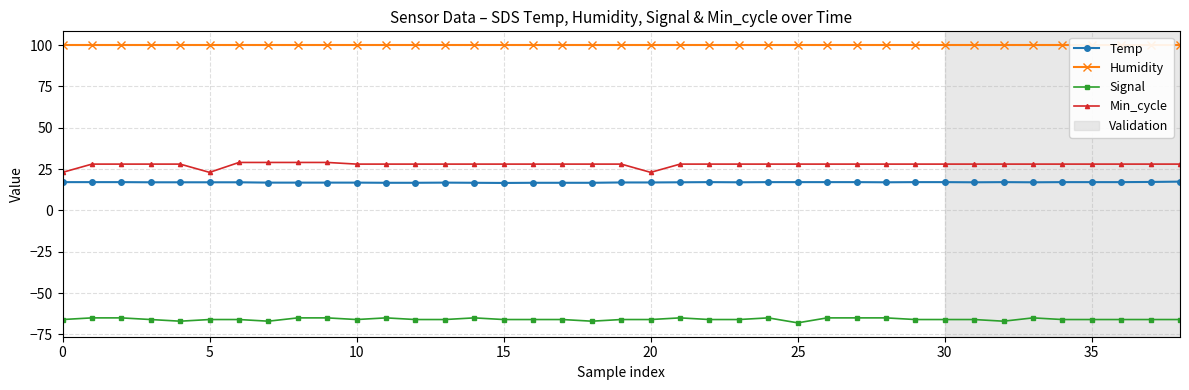

Between 38 and 31, which is larger?

38